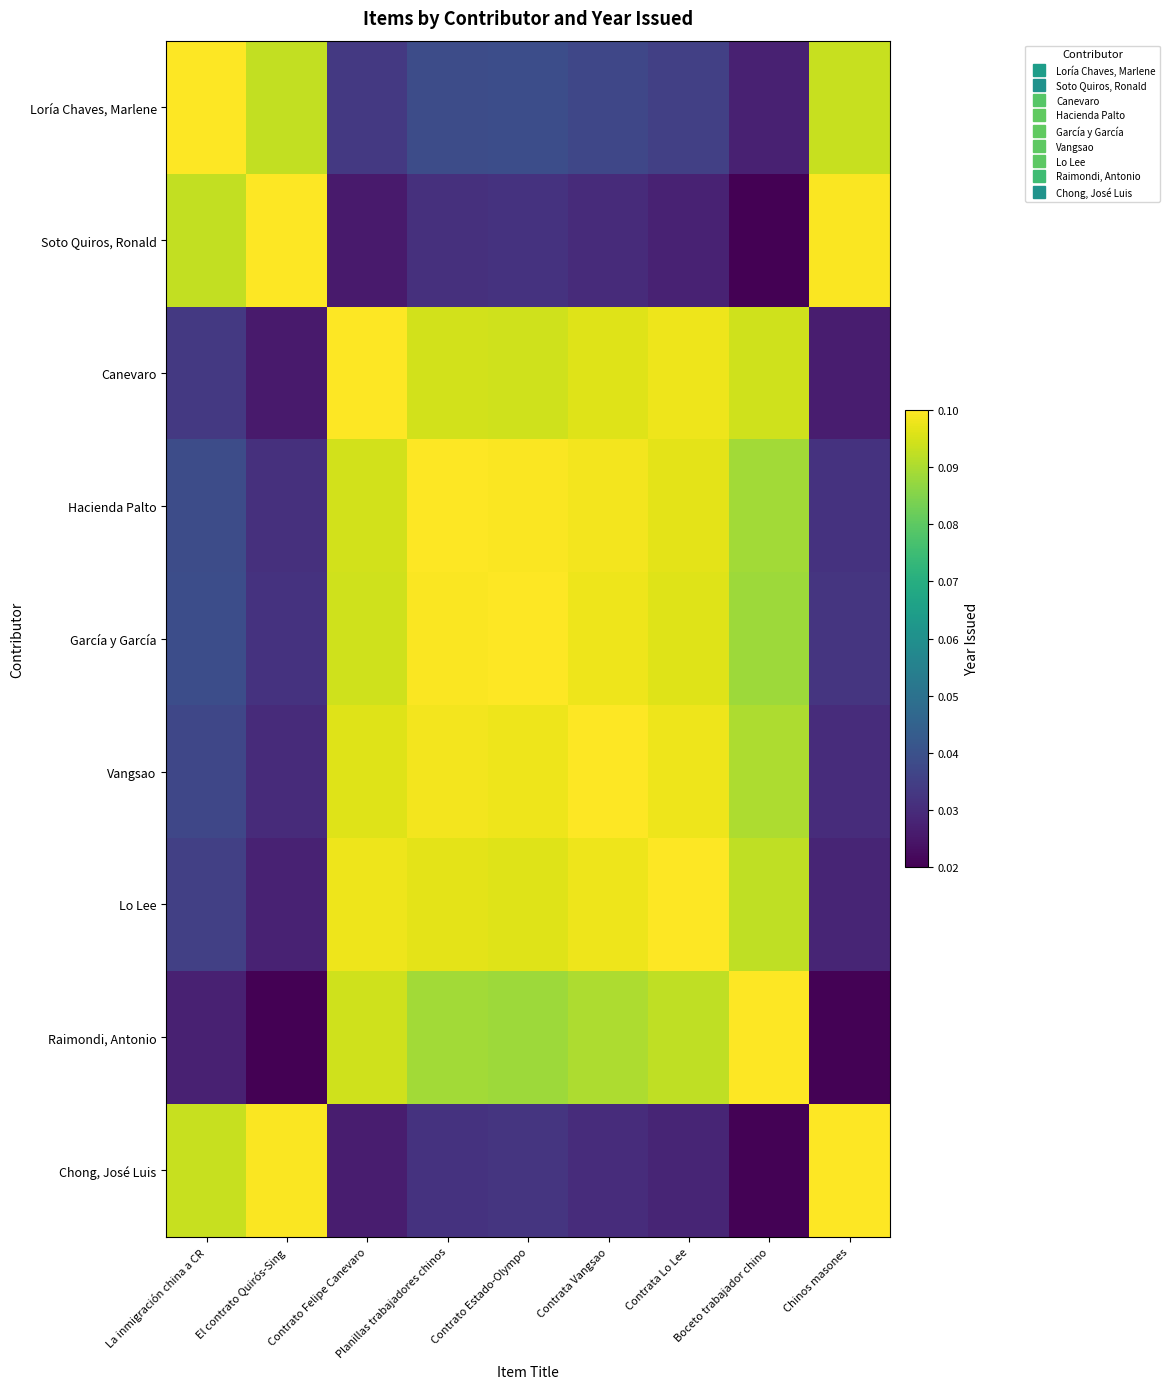

Which series changed the most between El contrato Quirós-Sing and Contrato Estado-Olympo?

Canevaro